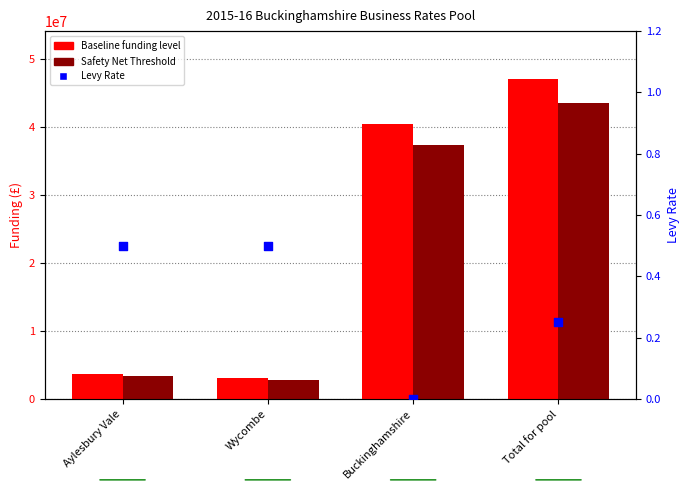

What are all the series names shown in the legend?

Baseline funding level, Safety Net Threshold, Levy Rate